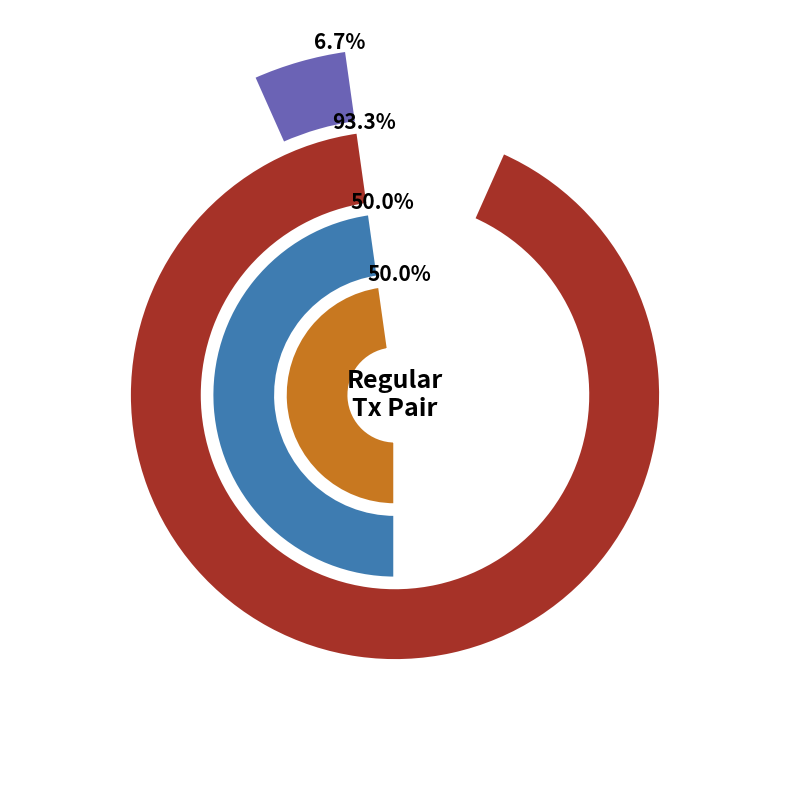

Count the number of slices in the pie.

2